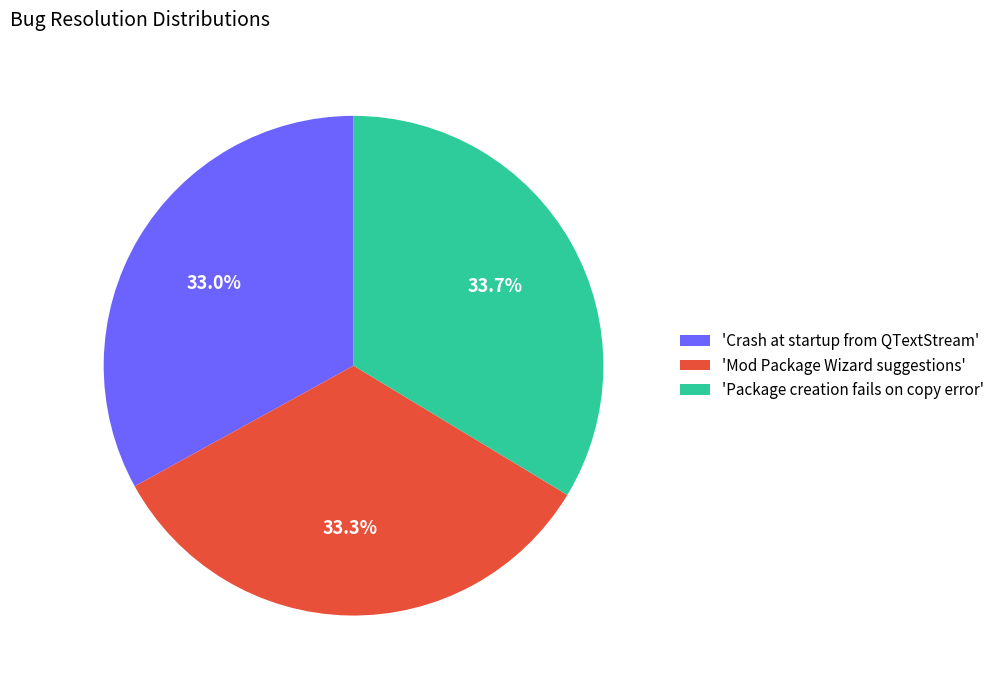

Approximately how many times larger is the value at 'Crash at startup from QTextStream' compared to 'Package creation fails on copy error'?

1.0